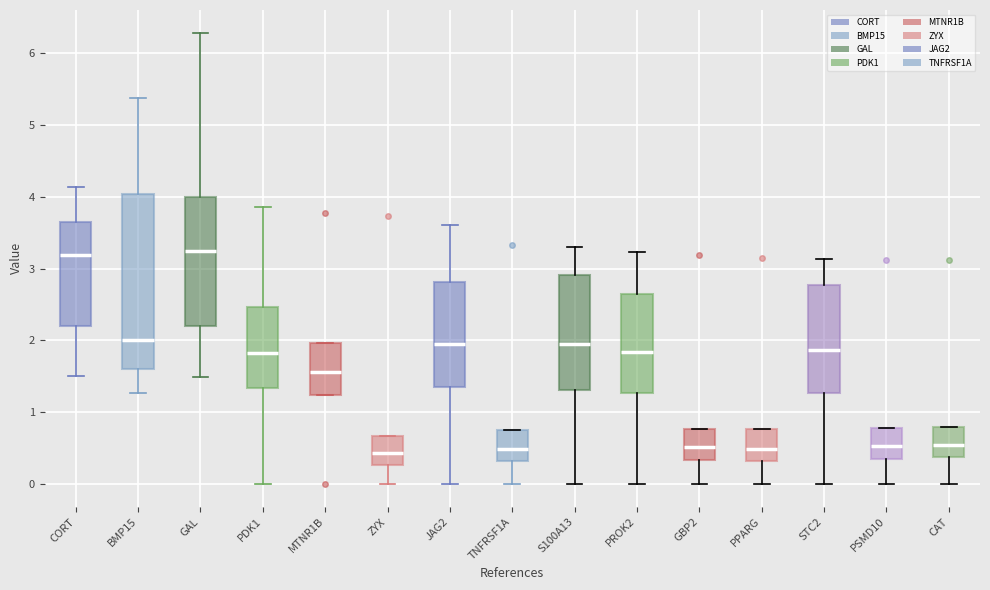

Reading left to right, read every box against the y-axis: the position of its median line, the range the box covers, and the ends of its whiskers. The values are not printed on the chart, so give them approximately, as read against the axis.

CORT: median 3.2, box 2.2 to 3.6, whiskers 1.5 to 4.1
BMP15: median 2.0, box 1.6 to 4.0, whiskers 1.3 to 5.4
GAL: median 3.2, box 2.2 to 4.0, whiskers 1.5 to 6.3
PDK1: median 1.8, box 1.3 to 2.5, whiskers 0.0 to 3.9
MTNR1B: median 1.6, box 1.2 to 2.0, whiskers 1.2 to 2.0
ZYX: median 0.4, box 0.3 to 0.7, whiskers 0.0 to 0.7
JAG2: median 2.0, box 1.4 to 2.8, whiskers 0.0 to 3.6
TNFRSF1A: median 0.5, box 0.3 to 0.7, whiskers 0.0 to 0.7
S100A13: median 2.0, box 1.3 to 2.9, whiskers 0.0 to 3.3
PROK2: median 1.8, box 1.3 to 2.7, whiskers 0.0 to 3.2
GBP2: median 0.5, box 0.3 to 0.8, whiskers 0.0 to 0.8
PPARG: median 0.5, box 0.3 to 0.8, whiskers 0.0 to 0.8
STC2: median 1.9, box 1.3 to 2.8, whiskers 0.0 to 3.1
PSMD10: median 0.5, box 0.4 to 0.8, whiskers 0.0 to 0.8
CAT: median 0.5, box 0.4 to 0.8, whiskers 0.0 to 0.8